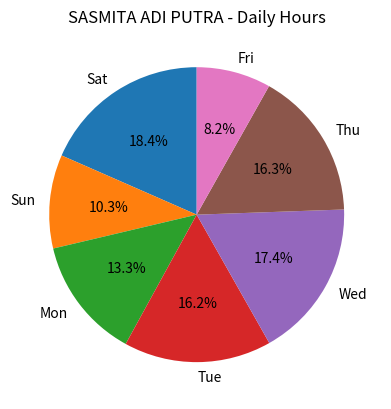

What percentage do Thu and Mon together represent?

29.6%